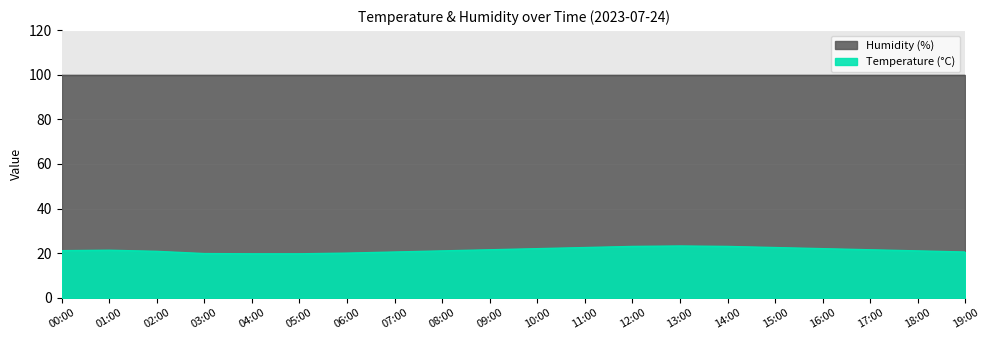

Rank the series by their maximum value, from highest to lowest.

Humidity (%), Temperature (°C)